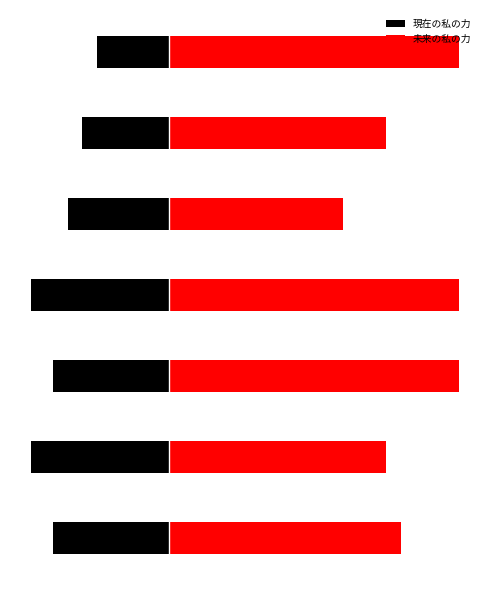

Reading left to right, transcribe all the data shown in this chart.

現在の私の力: 0=-80	1=-95	2=-80	3=-95	4=-70	5=-60	6=-50
未来の私の力: 0=160	1=150	2=200	3=200	4=120	5=150	6=200